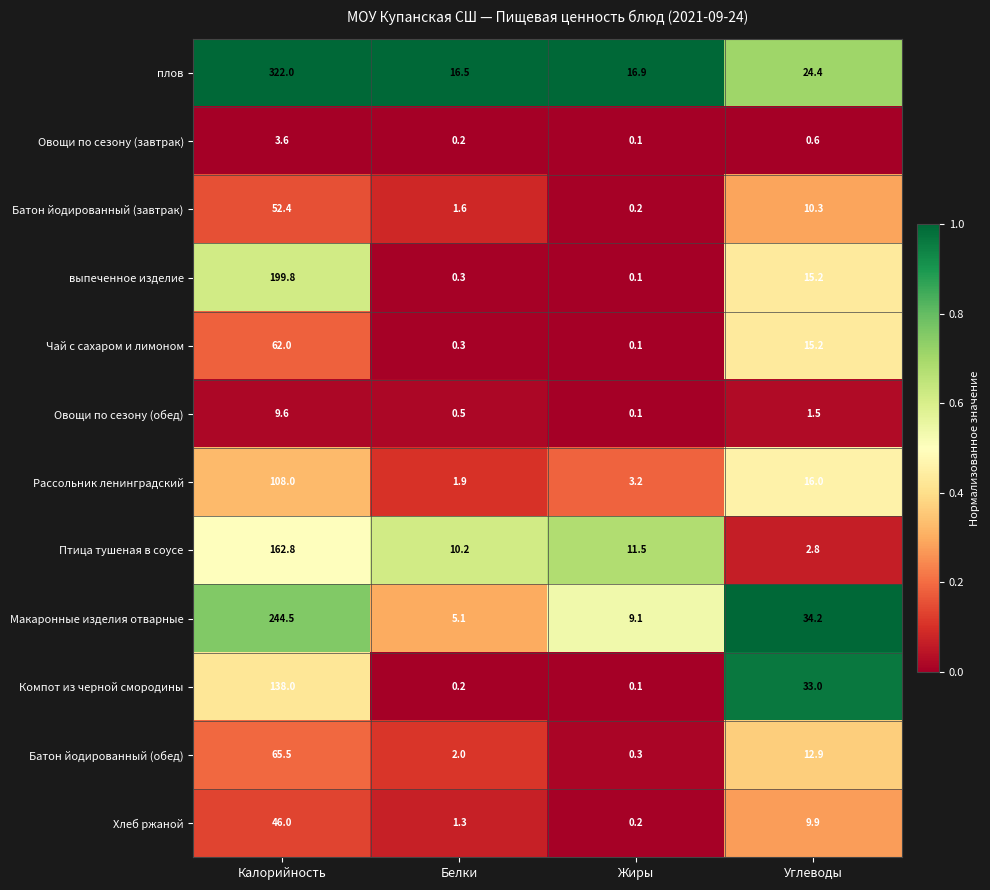

At which category is the sum across all series the highest?

Калорийность